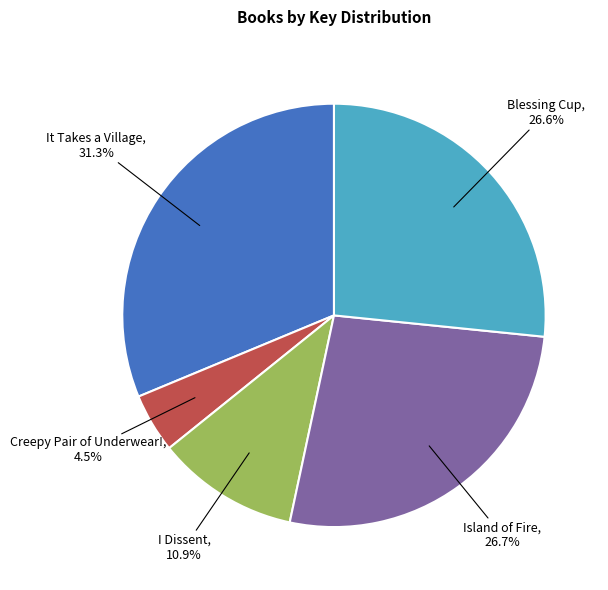

Is there any slice that represents more than half of the pie?

No